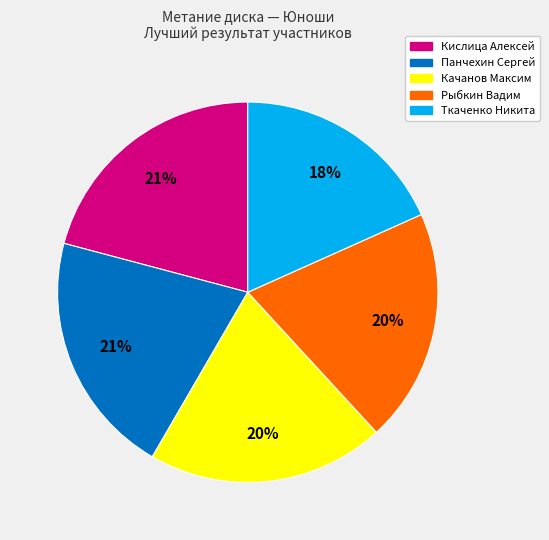

To the nearest percent, what is the average slice percentage?

20%